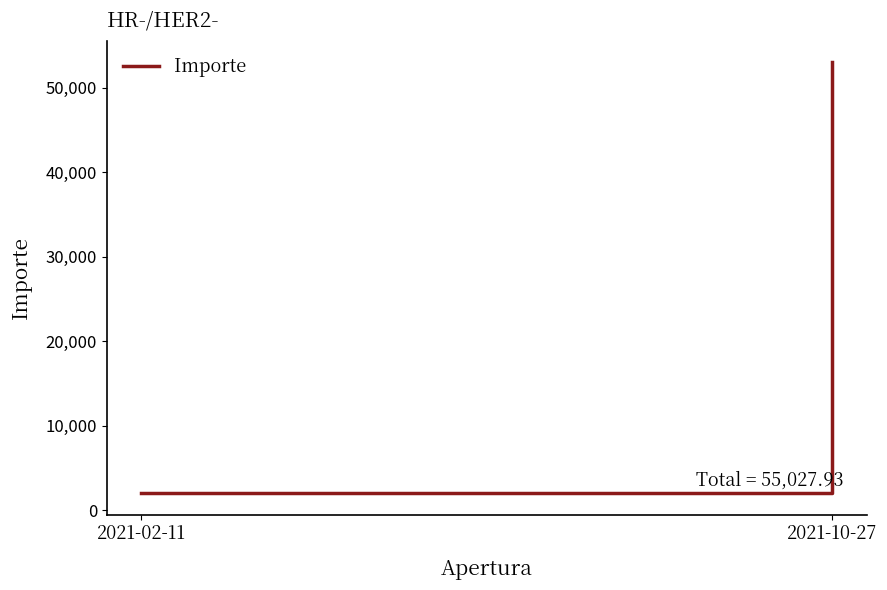

The value at 2021-10-27 is 53000.0. True or false?

True